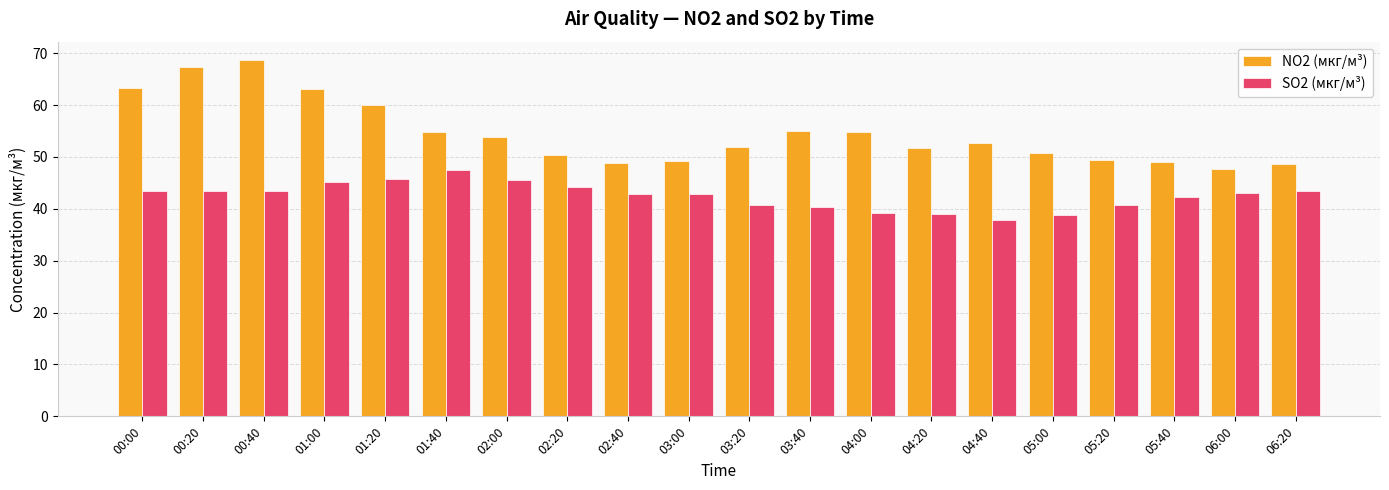

What is the label of the 10th bar from the left?

03:00